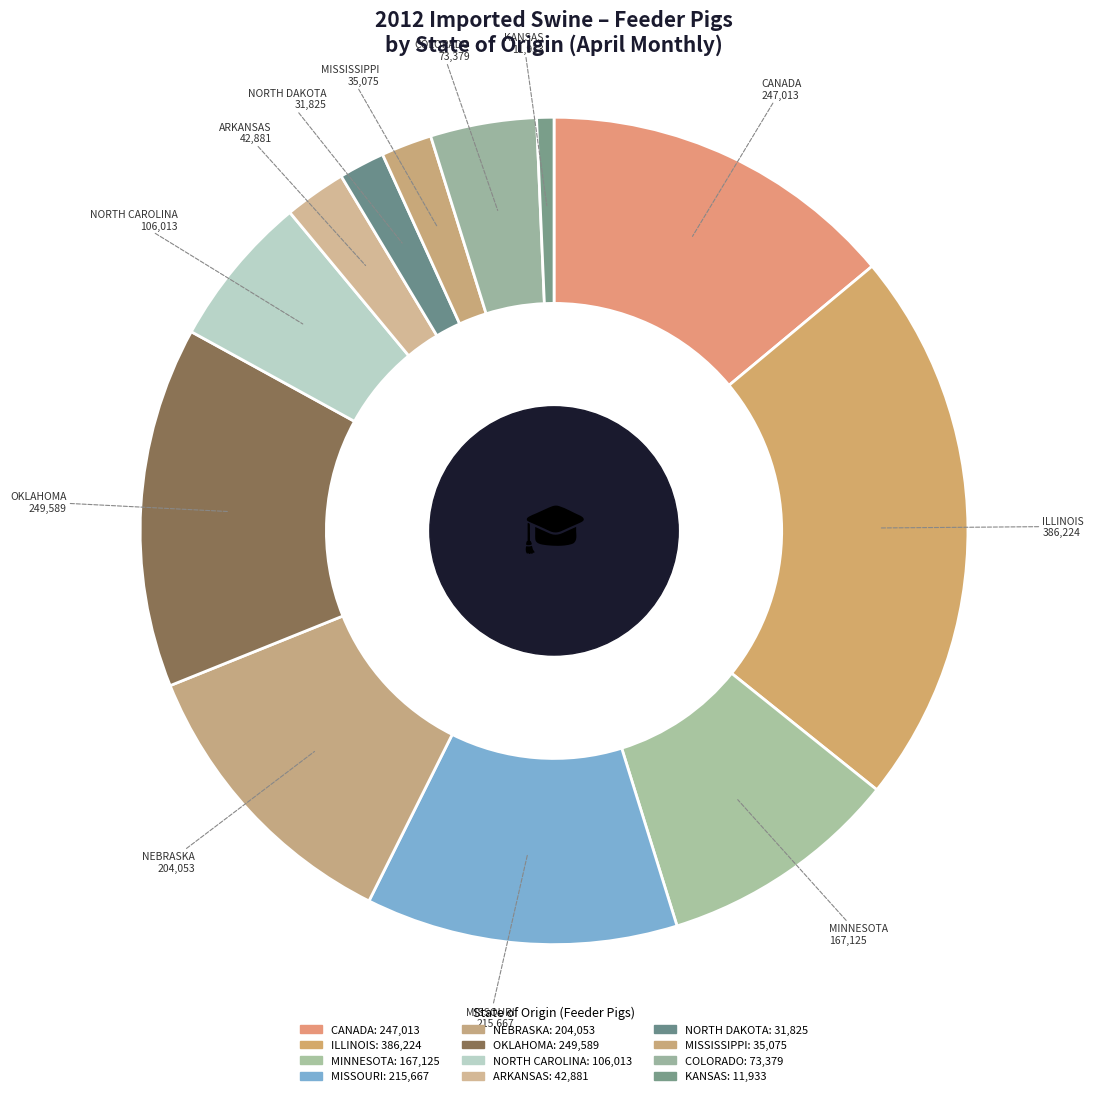

What percentage is NOT represented by OKLAHOMA?

85.9%